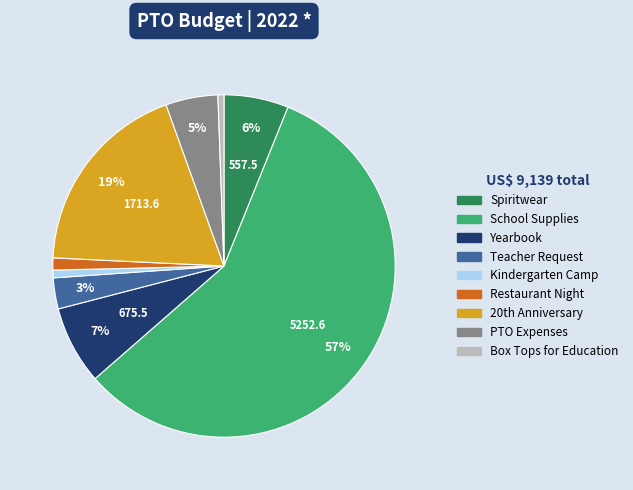

What is the largest slice in the pie chart?

School Supplies